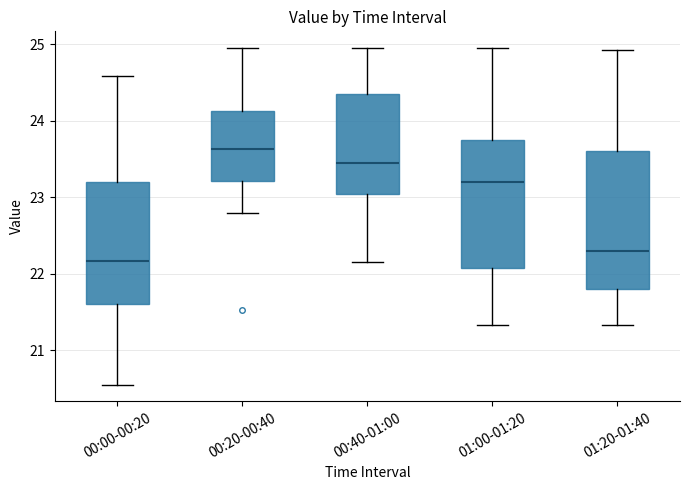

Comparing the boxes themselves (not the whiskers), which one is the tallest?

01:20-01:40